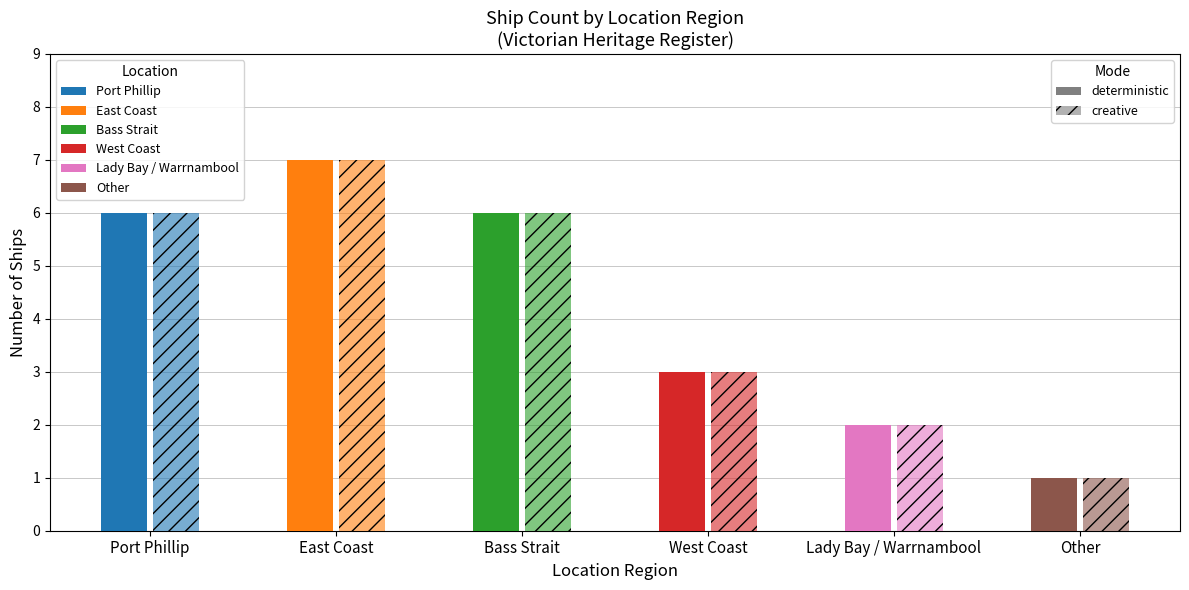

Reading right to left, what are all the values shown in this chart?

deterministic: Other=1	Lady Bay / Warrnambool=2	West Coast=3	Bass Strait=6	East Coast=7	Port Phillip=6
creative: Other=1	Lady Bay / Warrnambool=2	West Coast=3	Bass Strait=6	East Coast=7	Port Phillip=6